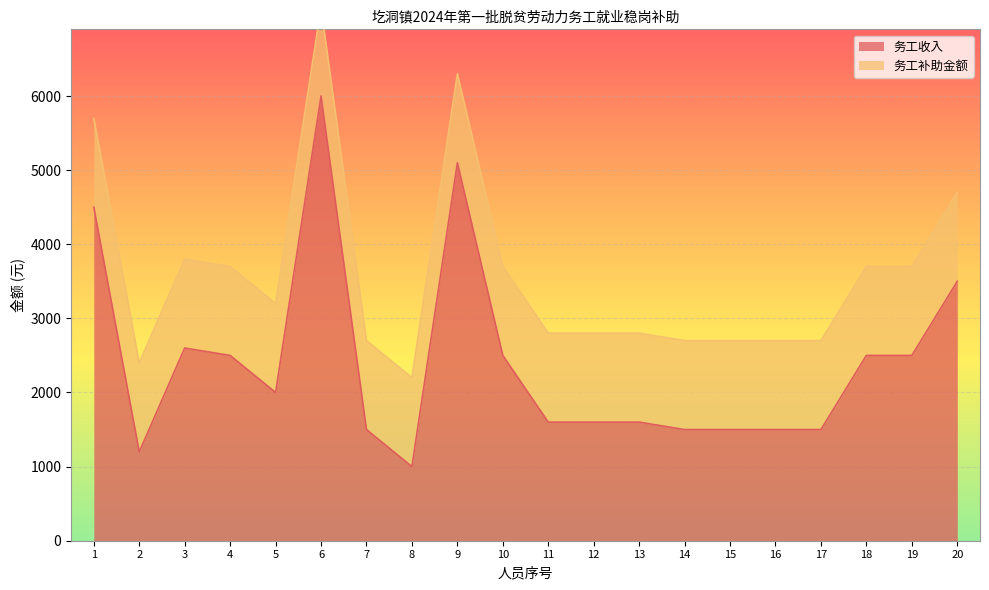

List the labels in order of value, smallest first.

8, 2, 7, 14, 15, 16, 17, 11, 12, 13, 5, 4, 10, 18, 19, 3, 20, 1, 9, 6